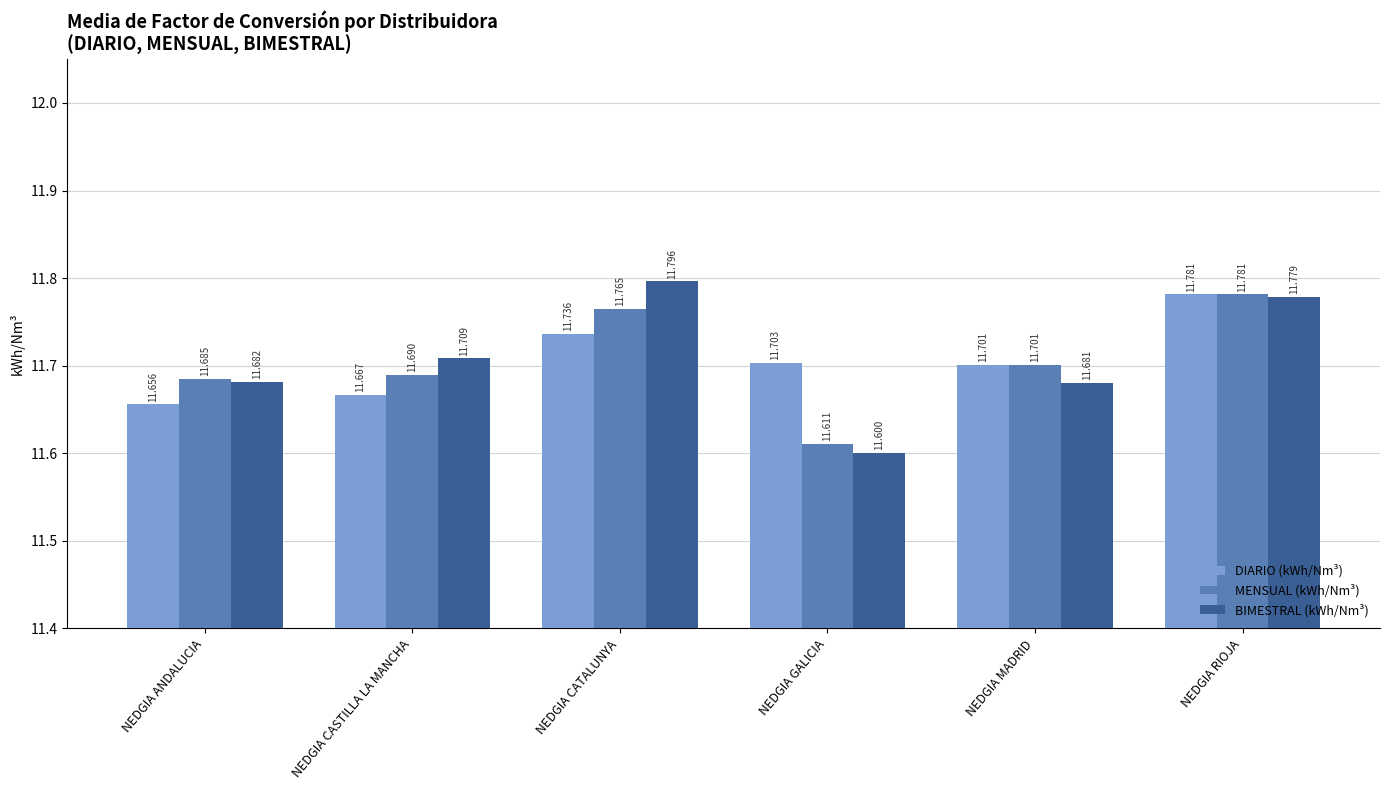

Rank the series at NEDGIA ANDALUCIA from highest to lowest value.

MENSUAL (kWh/Nm³), BIMESTRAL (kWh/Nm³), DIARIO (kWh/Nm³)